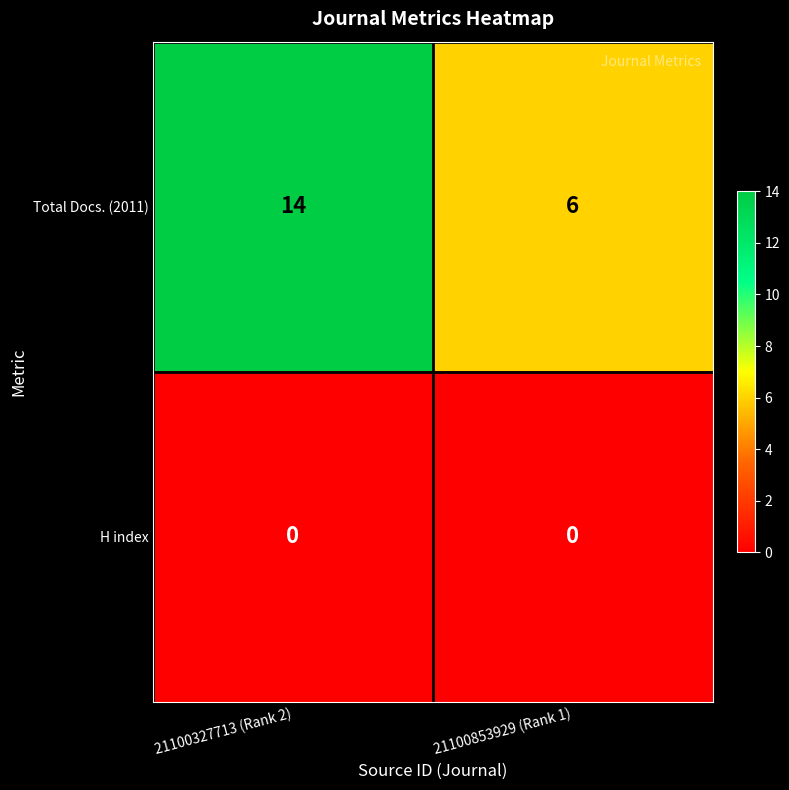

What is the highest value of the Total Docs. (2011) series?

14